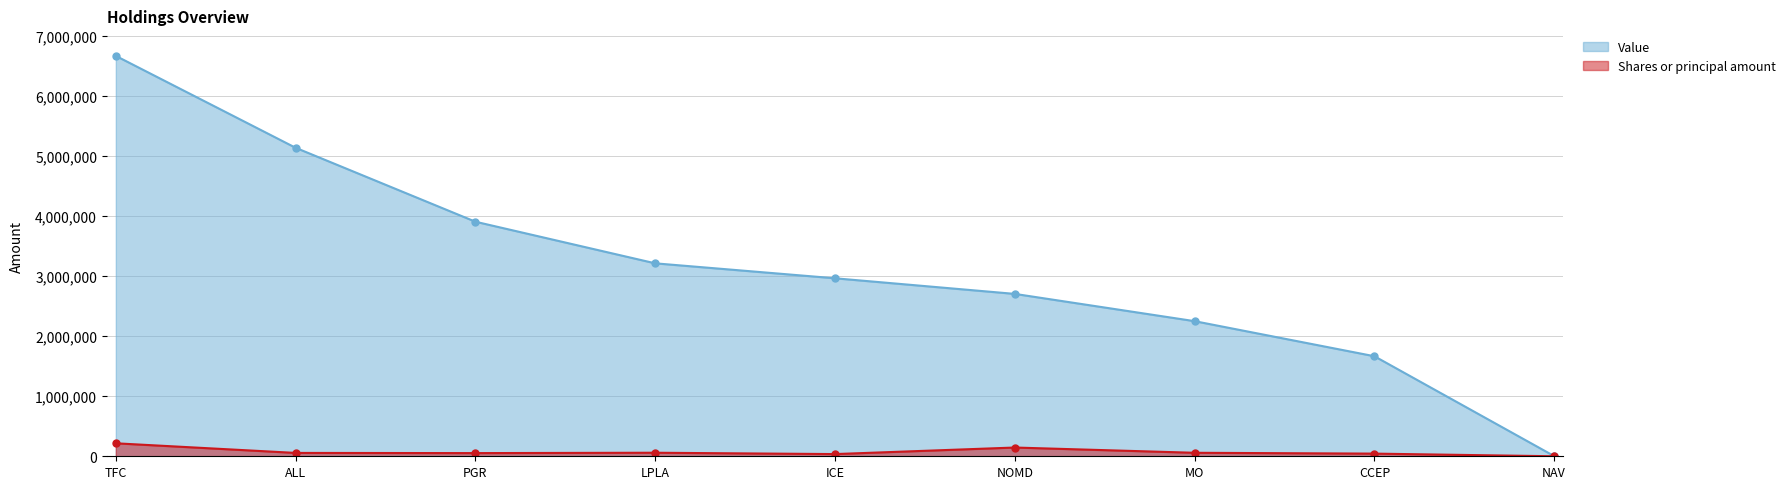

What is the total value across all series at TFC?

6883166